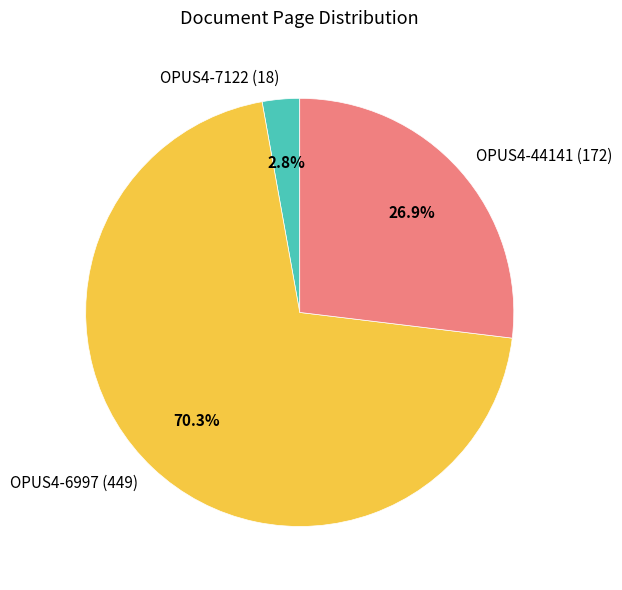

How many segments does this pie chart have?

3